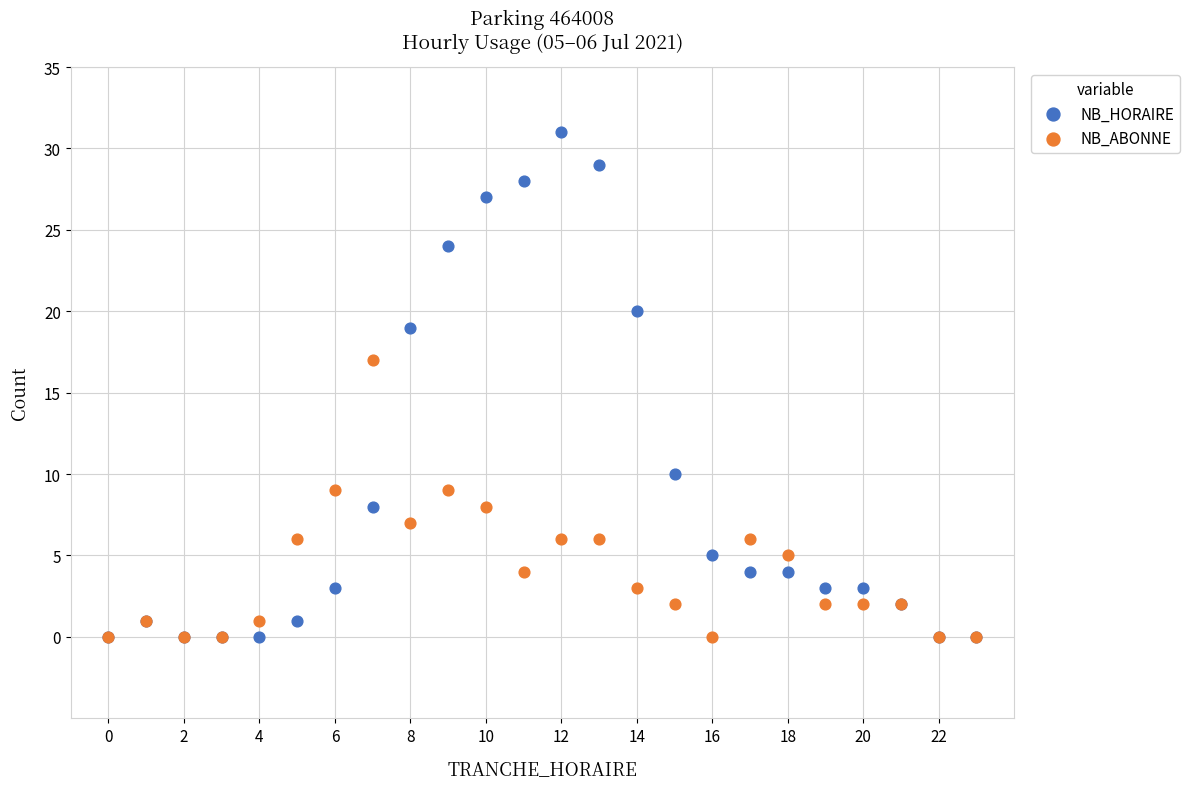

Which series has the largest Y range (max minus min)?

NB_HORAIRE